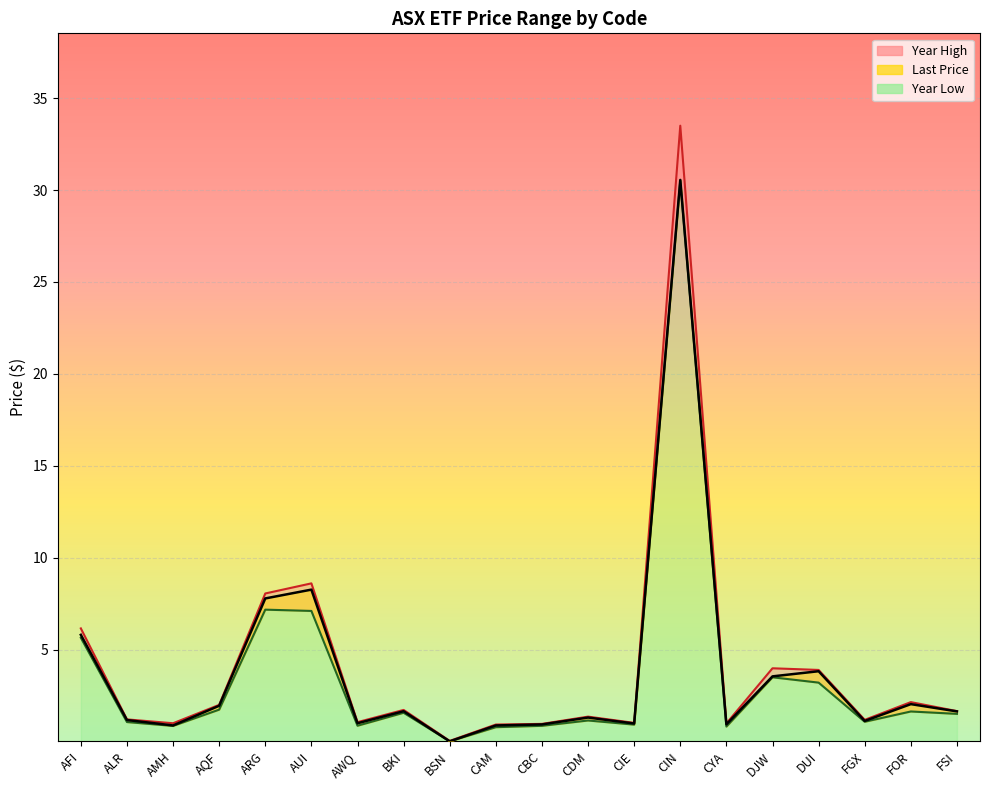

Rank the categories by Year Low value from lowest to highest.

BSN, CAM, CYA, AMH, CBC, AWQ, CIE, ALR, FGX, CDM, FSI, BKI, FOR, AQF, DUI, DJW, AFI, AUI, ARG, CIN